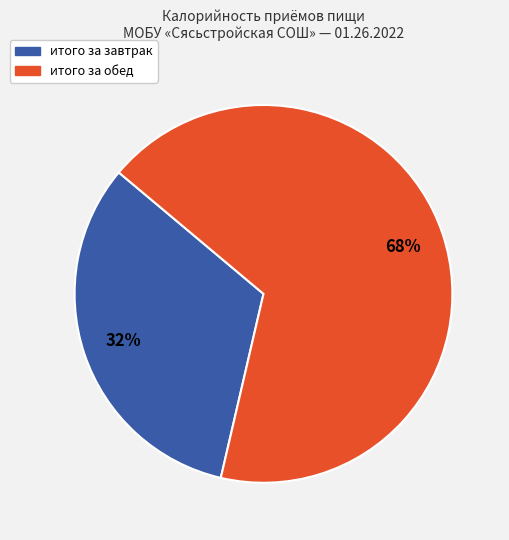

What percentage is the итого за обед slice, to the nearest percent?

68%